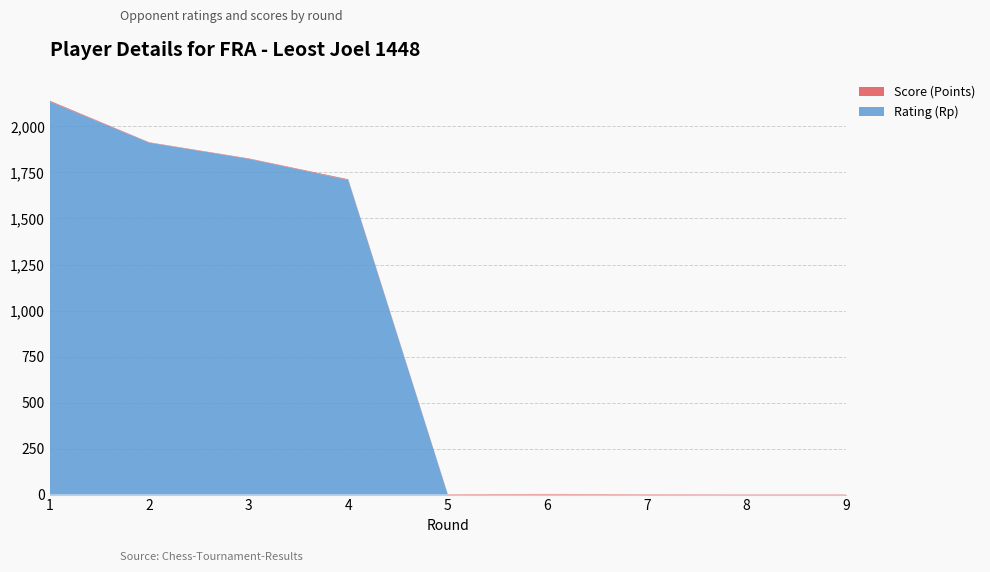

Reading left to right, what are all the values shown in this chart?

Rating (Rp): 2135.0	1912.0	1824.0	1709.0	0.0	0.0	0.0	0.0	0.0
Score (Points): 5.0	2.0	2.5	4.0	2.5	3.5	2.5	2.0	2.0